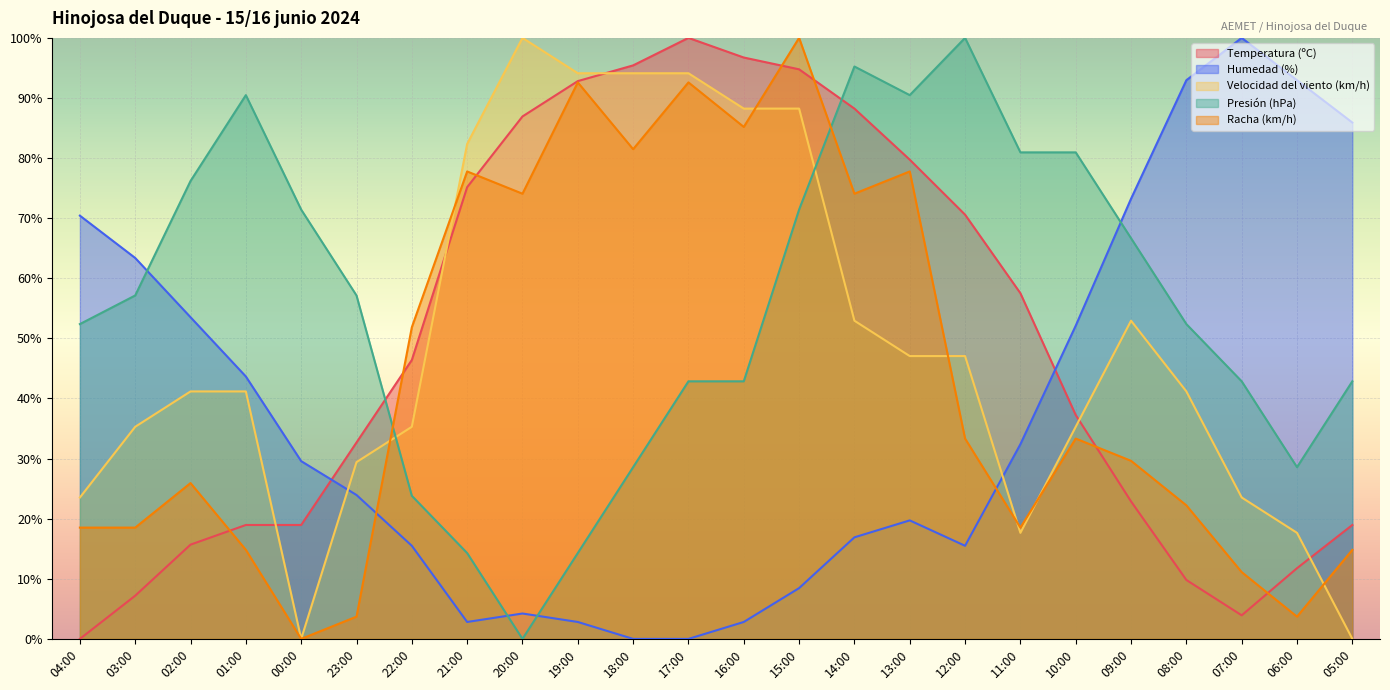

Which series ends up on top after the final intersection of Humedad (%) and Racha (km/h)?

Humedad (%)